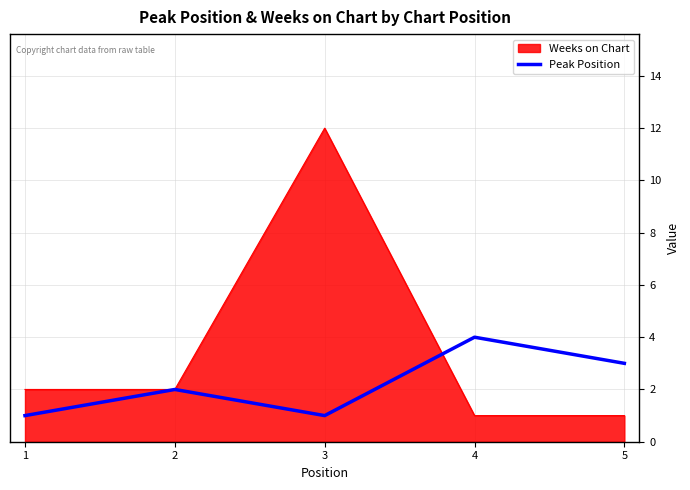

Reading left to right, list all the values displayed in this chart.

Weeks on Chart: 2	2	12	1	1
Peak Position: 1	2	1	4	3